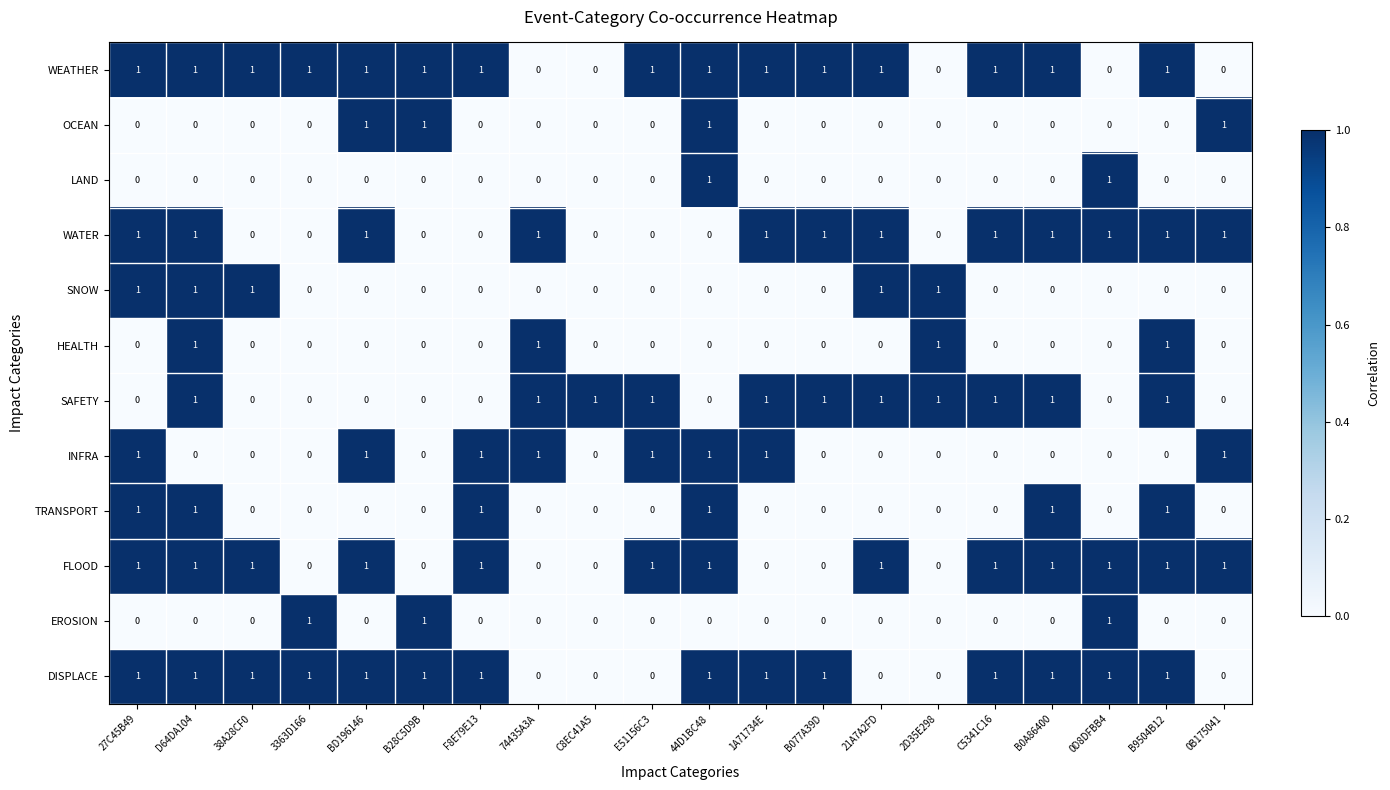

How many values in FLOOD are above zero?

13